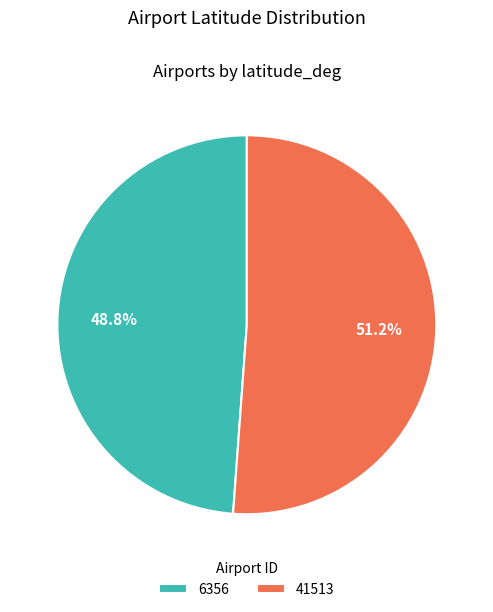

To the nearest percent, what portion does 41513 represent?

51%